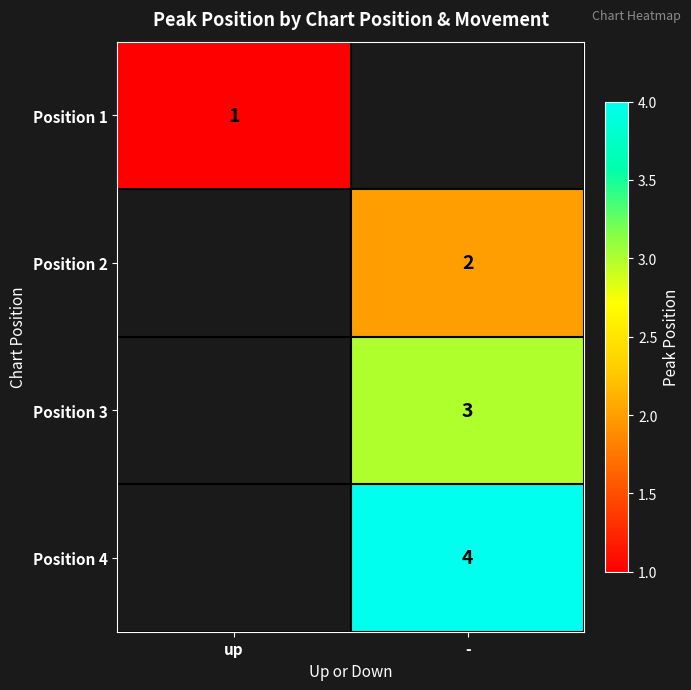

True or false: Position 4 has a value of 3 at -.

False